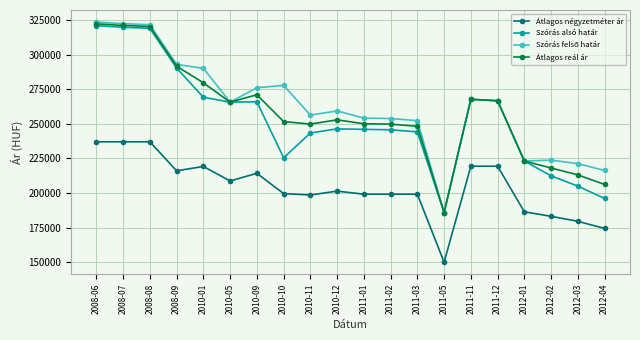

How many categories are shown in the chart?

20